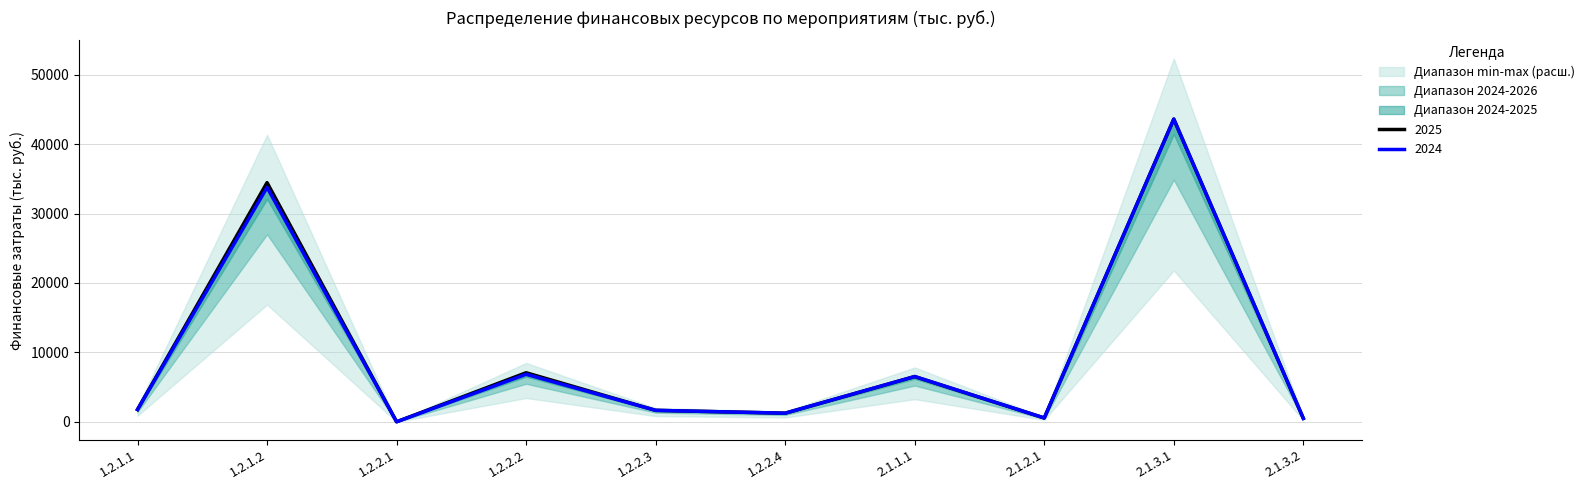

Rank the series by their average value, from lowest to highest.

2024 (тыс. руб.), 2025 (тыс. руб.)